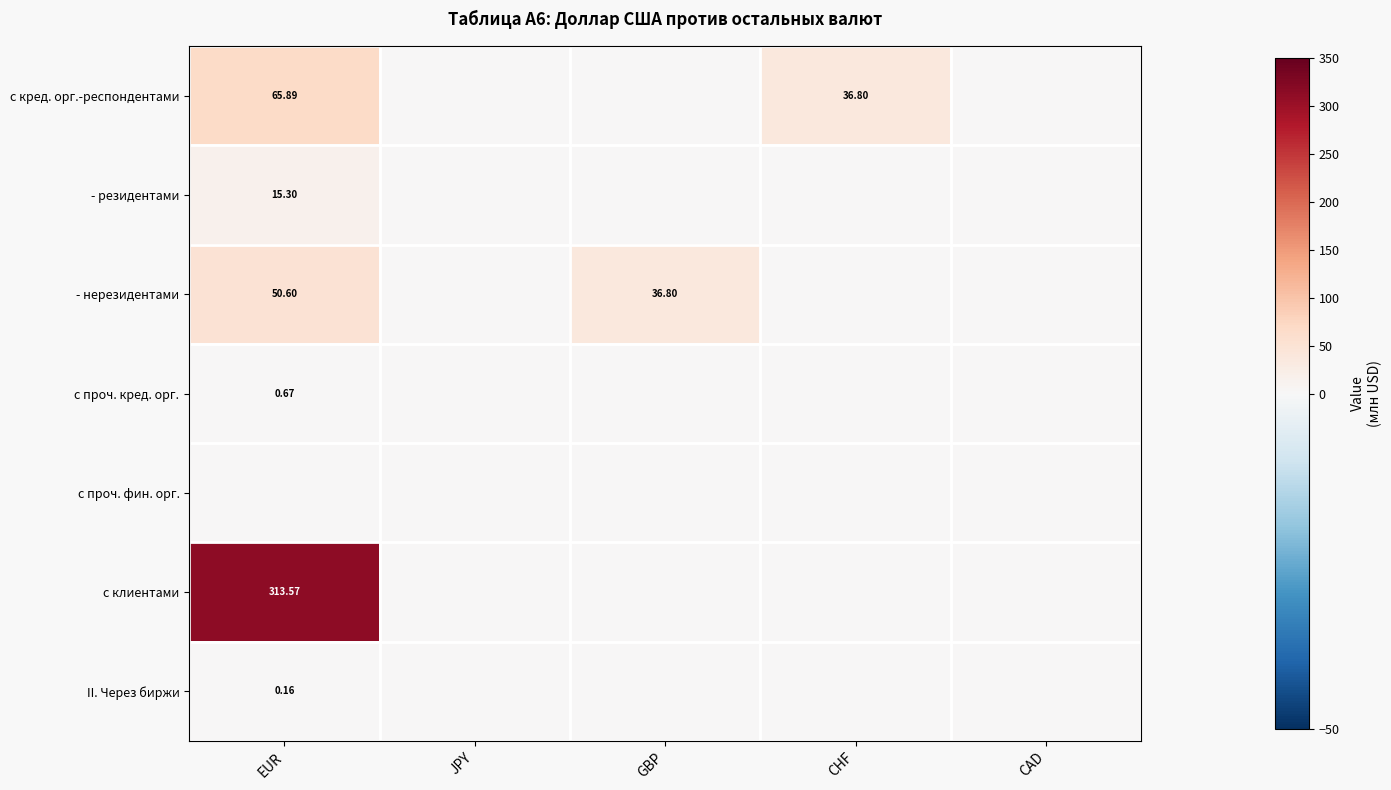

Rank the series by their maximum value, from highest to lowest.

с клиентами, с кред. орг.-респондентами, - нерезидентами, - резидентами, с проч. кред. орг., II. Через биржи, с проч. фин. орг.